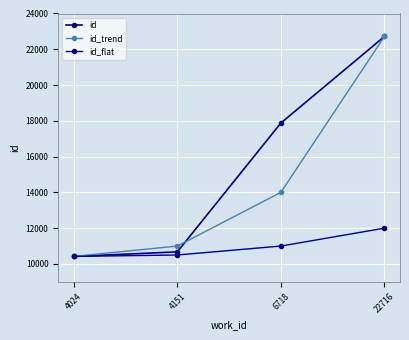

At which label does id_flat reach its minimum?

4024